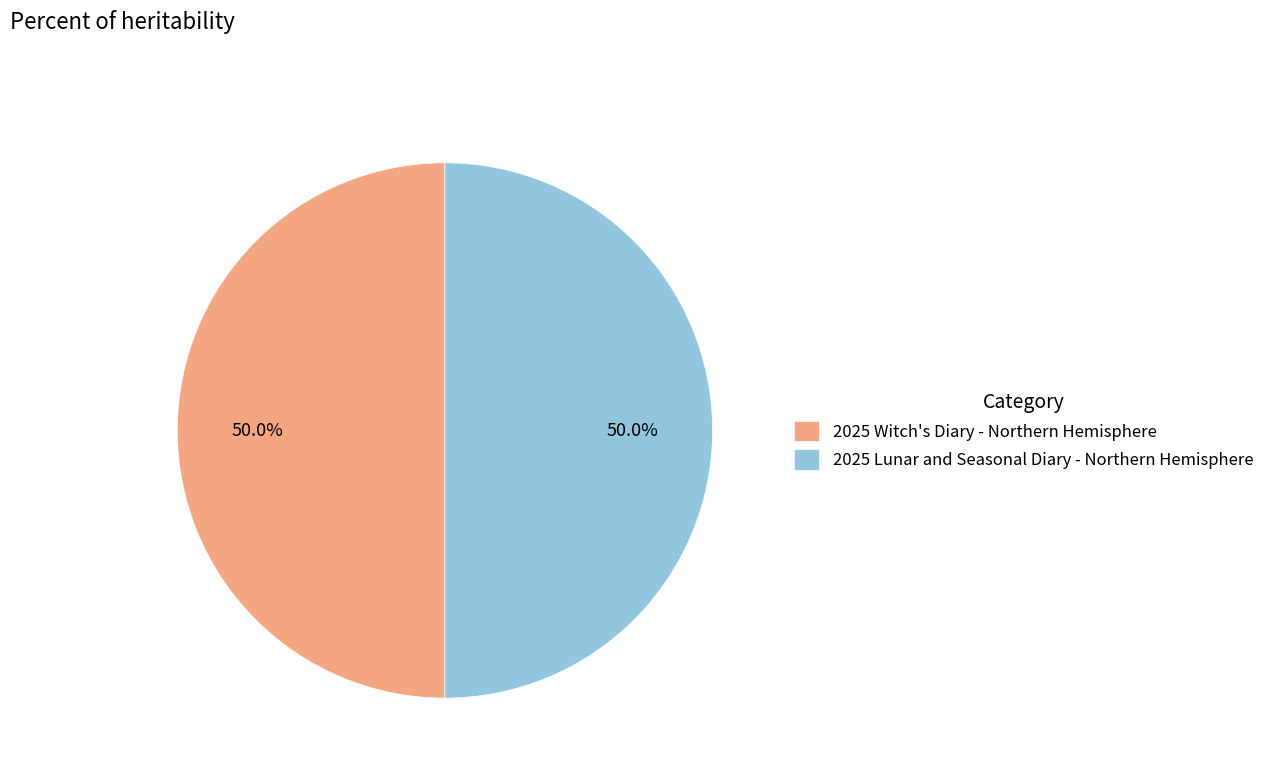

Count the number of slices in the pie.

2